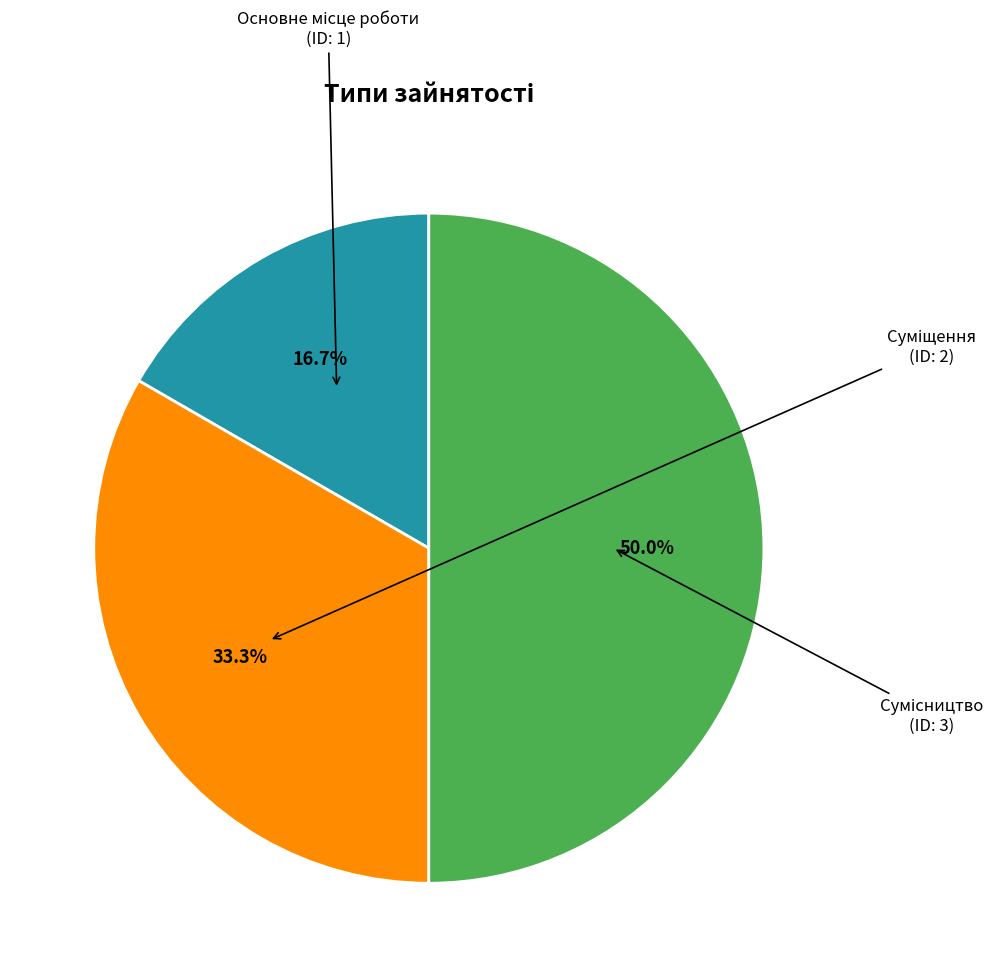

To the nearest percent, what is the average slice percentage?

33%